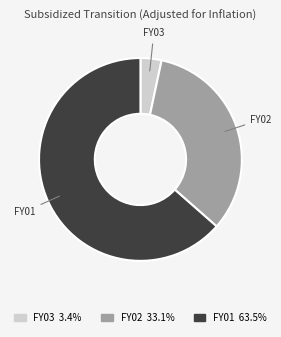

How many slices are in this pie chart?

3